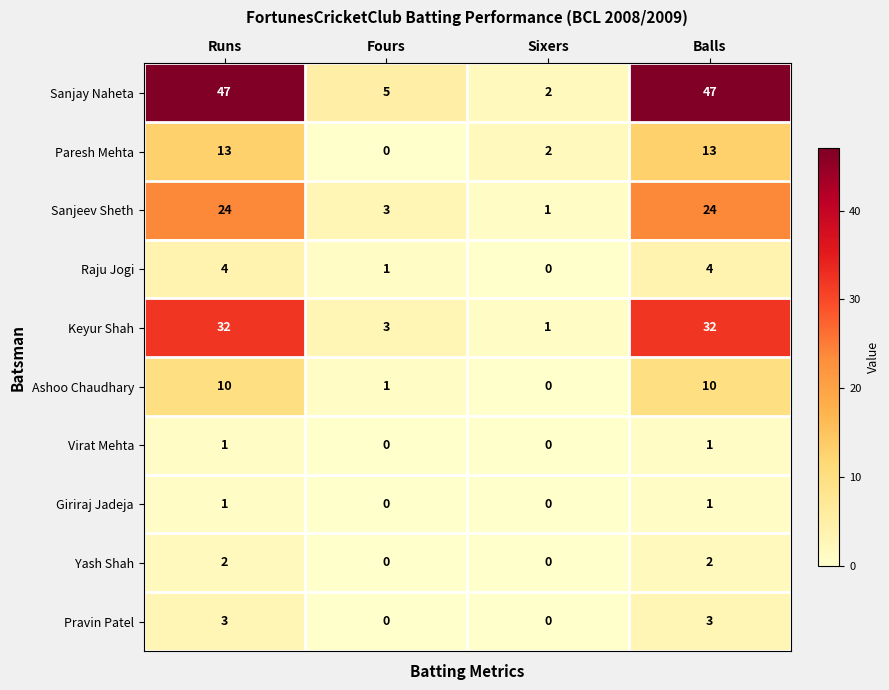

What is the maximum value shown in the chart?

47